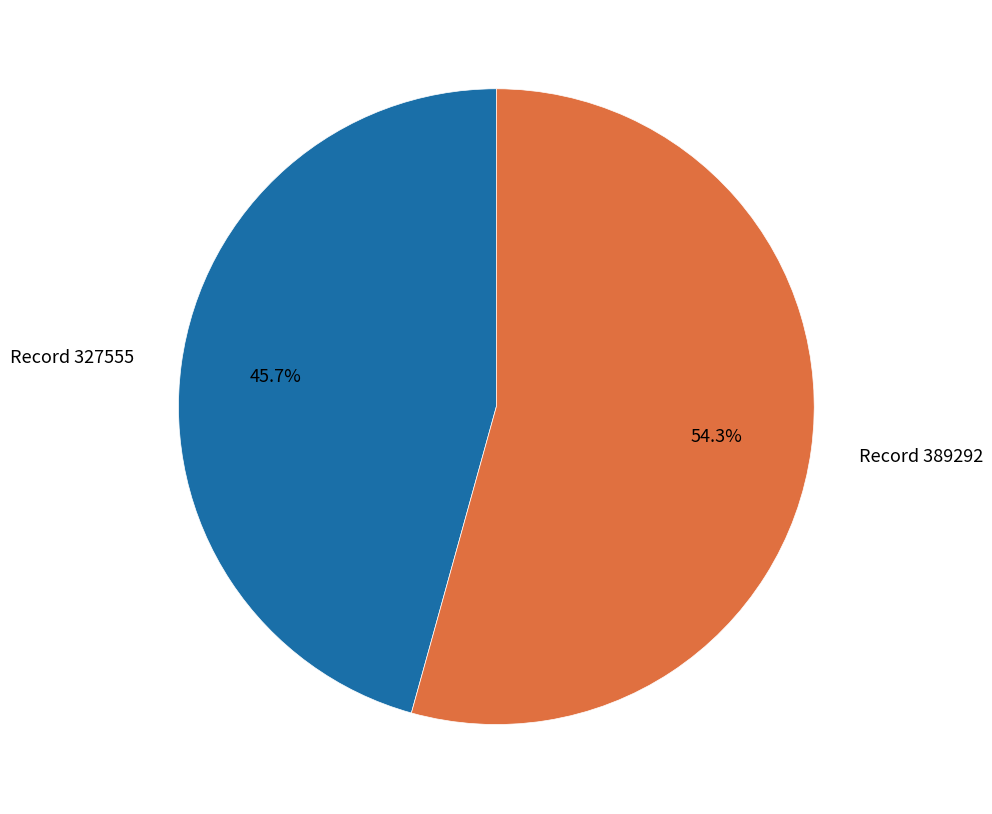

How much of the chart is everything except Record 327555?

54.3%